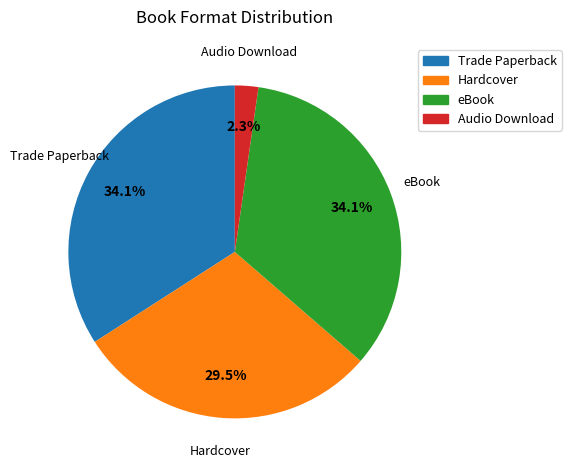

Between Trade Paperback and Audio Download, which is larger?

Trade Paperback